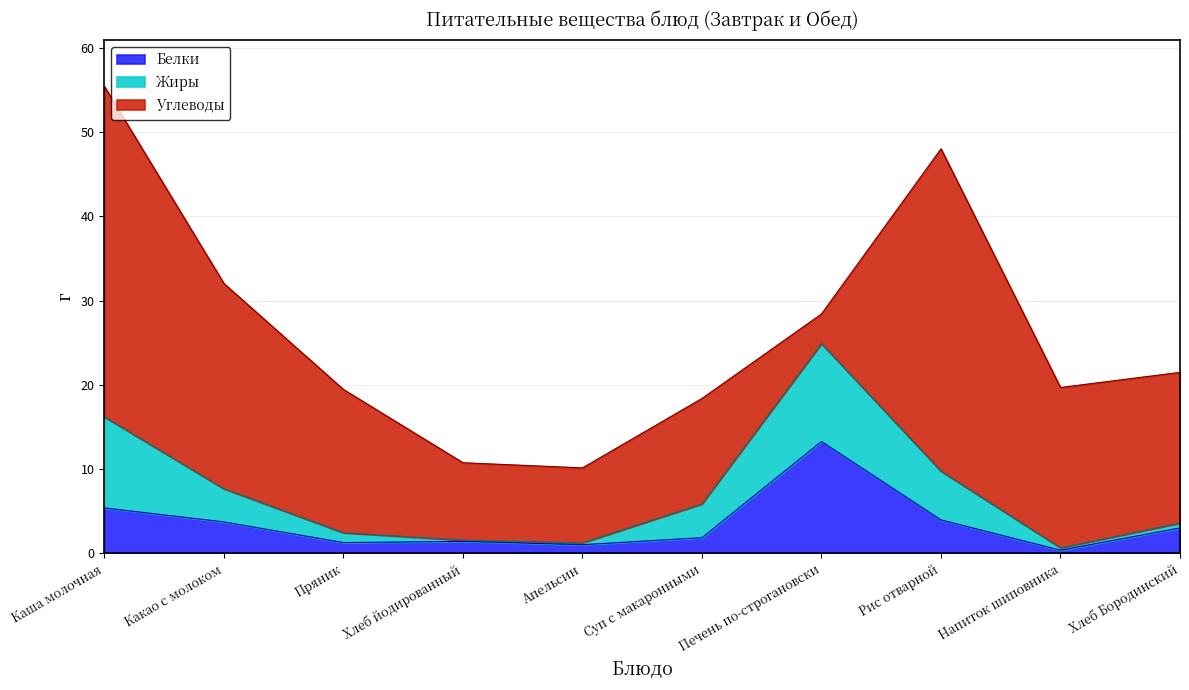

Where is Белки nearest to the value 6?

Каша молочная